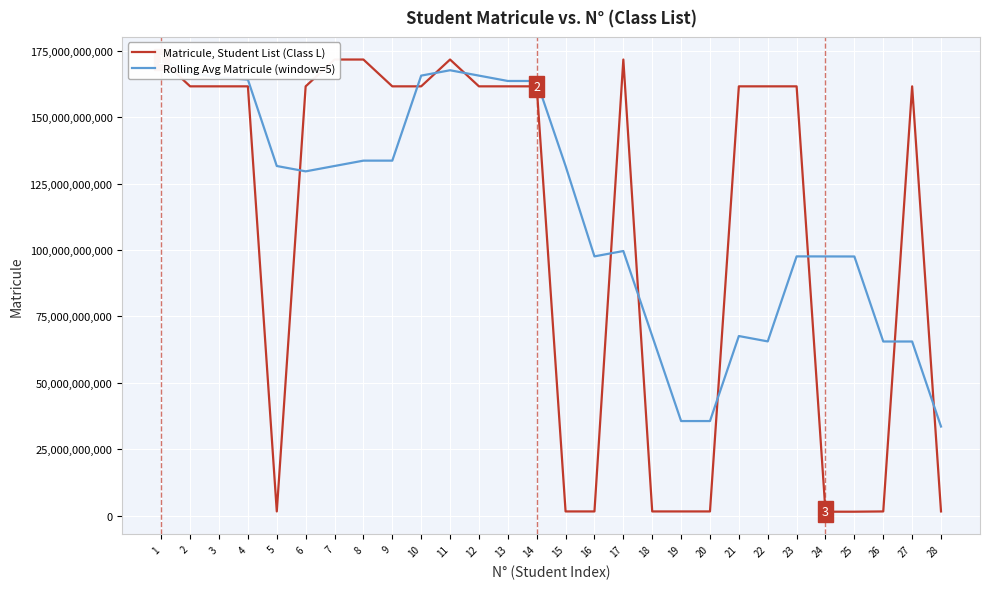

Which label corresponds to the largest value in the chart?

8